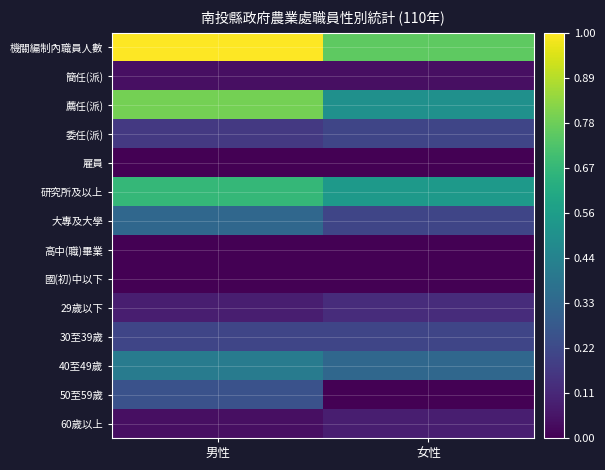

How many series are shown in this chart?

14